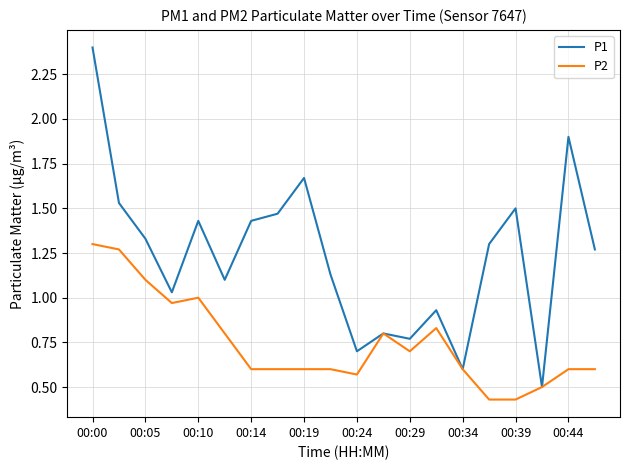

Which series has the largest total across all categories?

P1